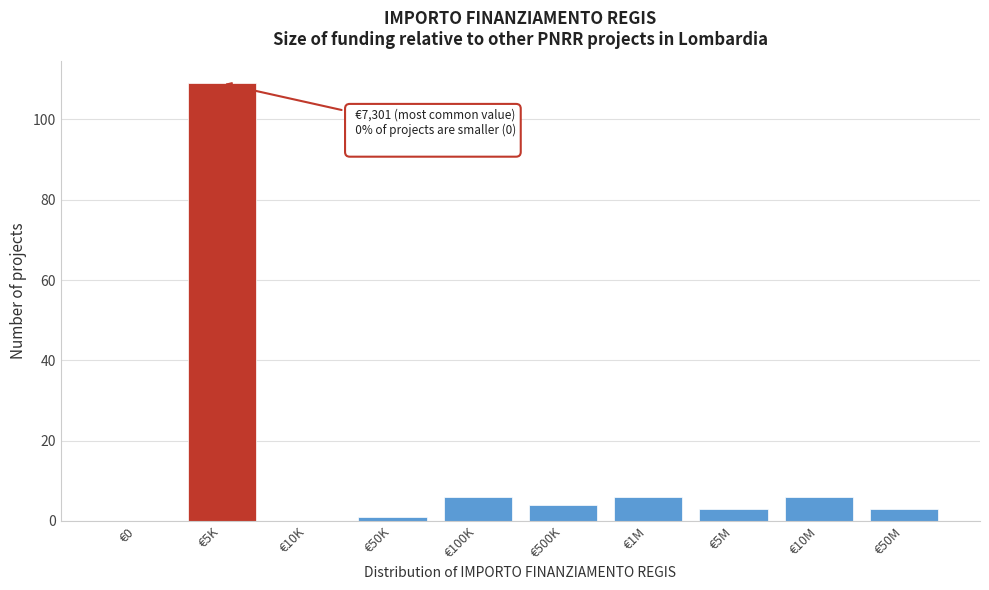

Reading left to right, what are all the values shown in this chart?

€0=0	€5K=109	€10K=0	€50K=1	€100K=6	€500K=4	€1M=6	€5M=3	€10M=6	€50M=3